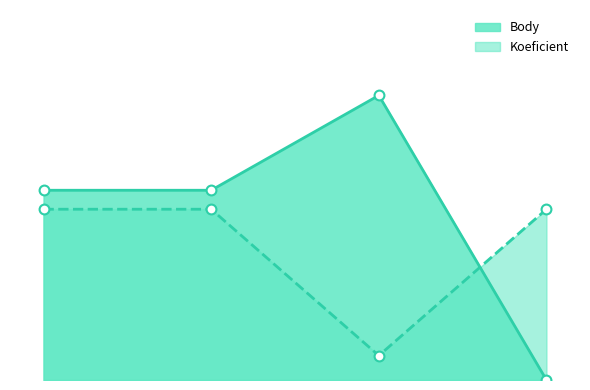

At how many categories does at least one series exceed 0?

4